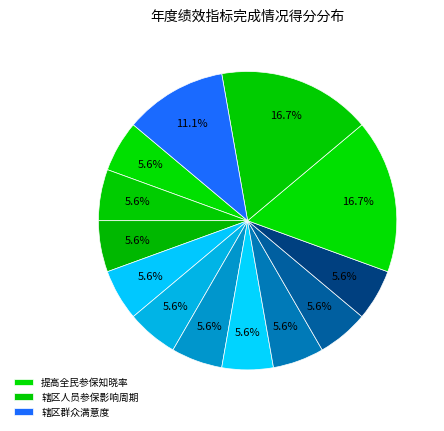

How many segments does this pie chart have?

13